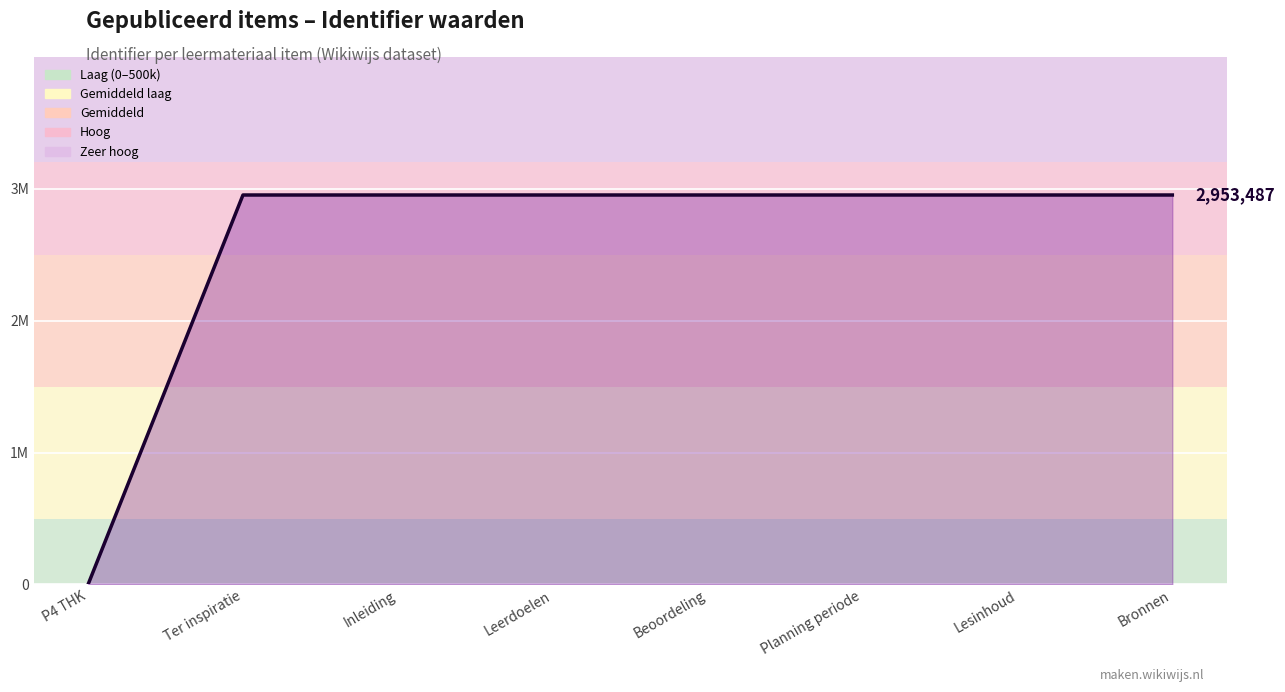

Does the chart have visible grid lines?

Yes